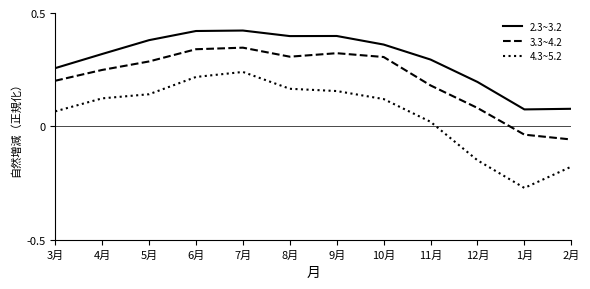

At which label is 4.3~5.2 closest to 0?

11月